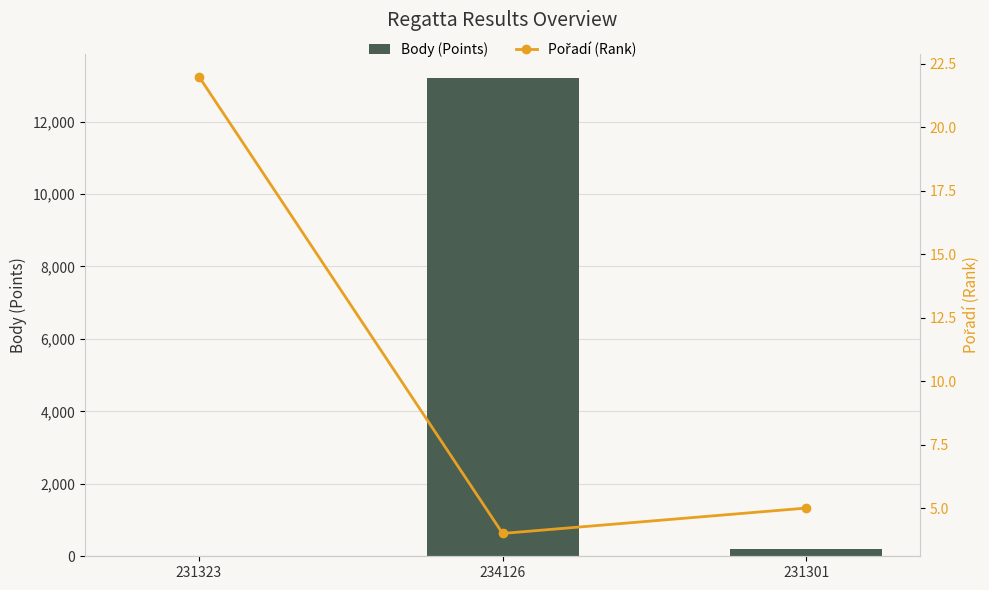

At which label does Pořadí (Rank) reach its minimum?

234126